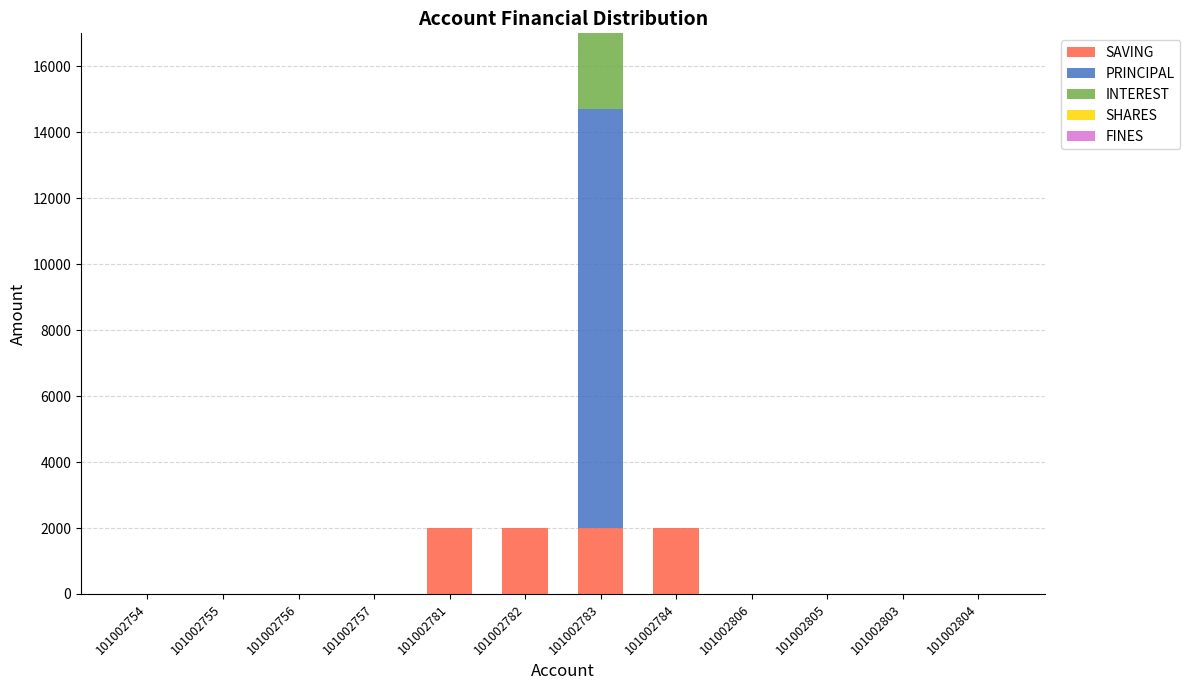

What is the total value across all series at 101002781?

2000